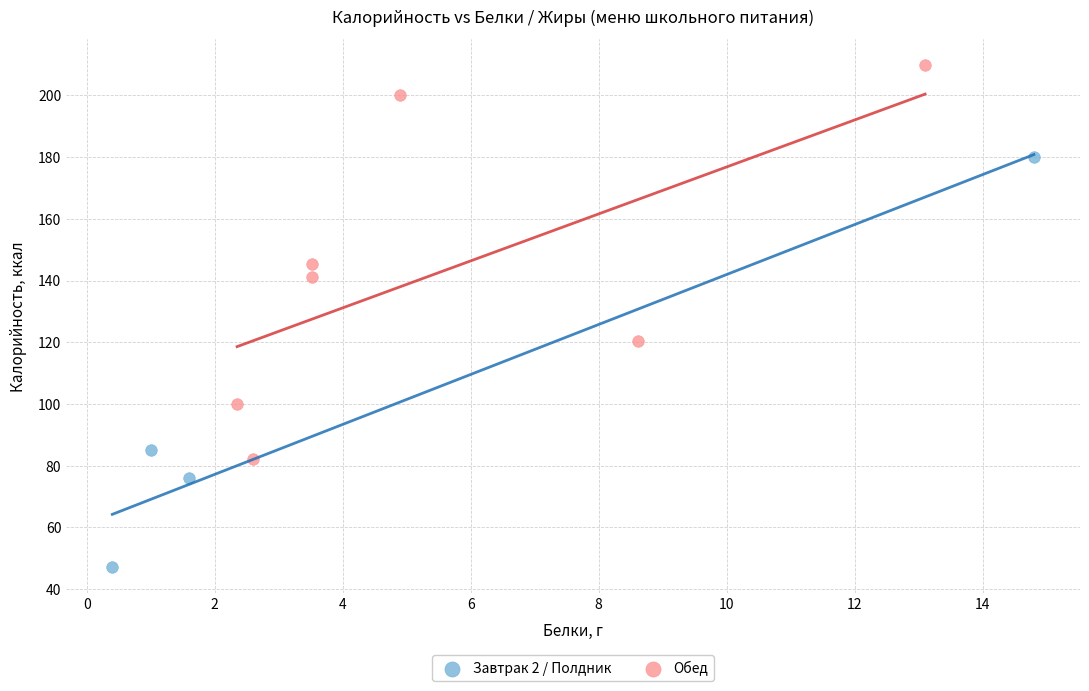

Which series reaches the maximum Y coordinate?

Обед